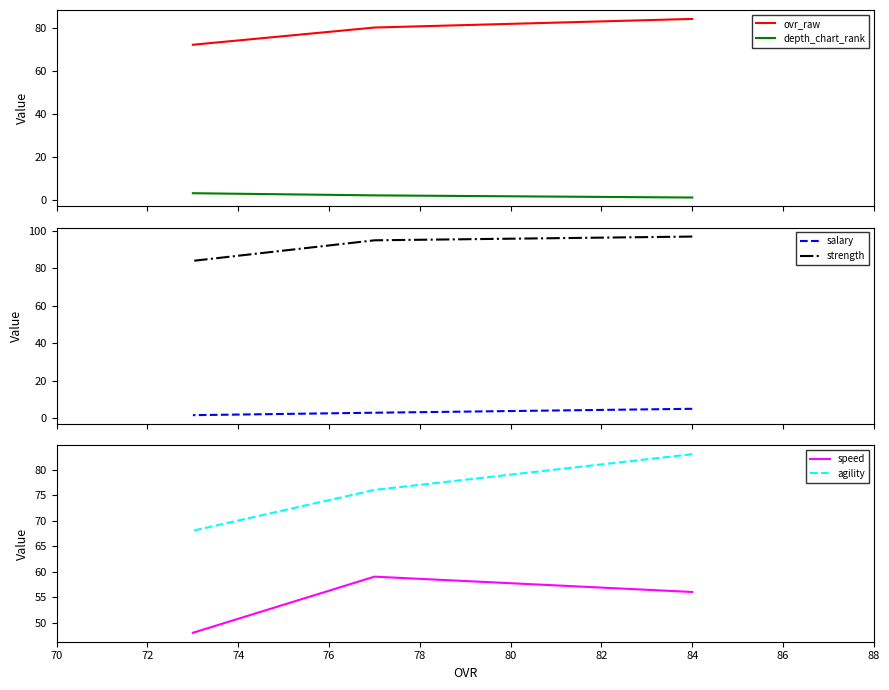

Does the chart have visible grid lines?

No